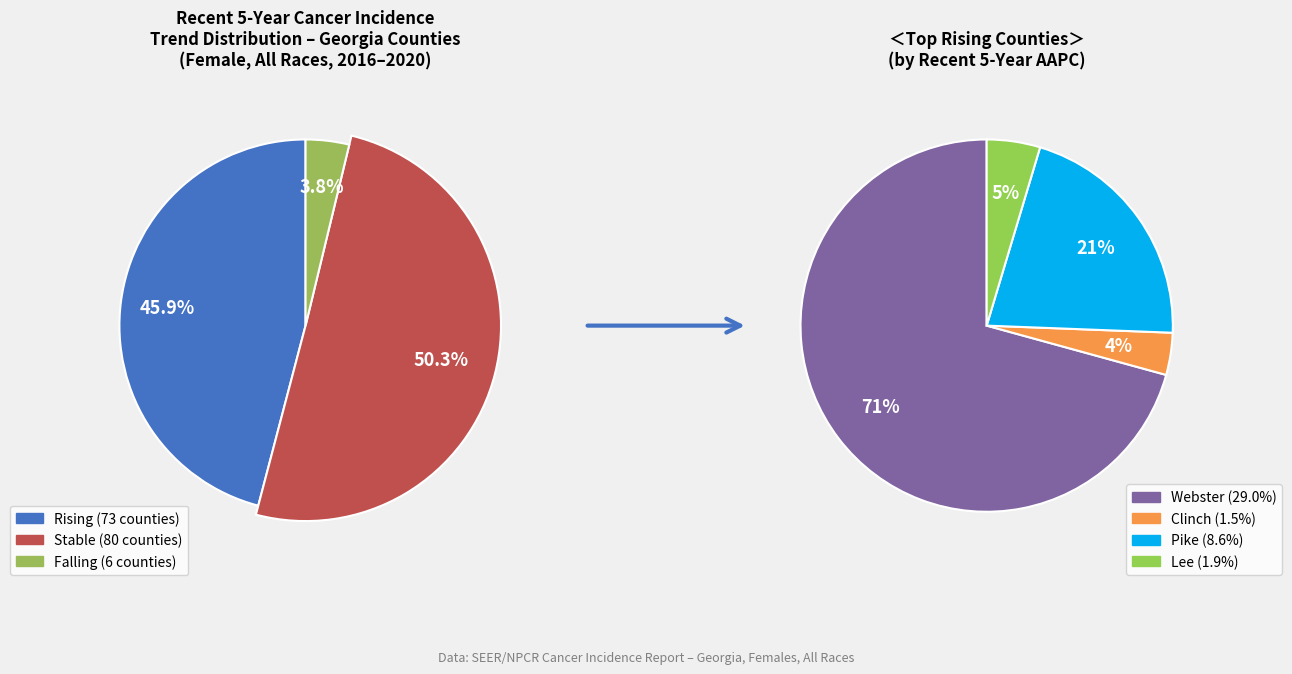

Which slice is the largest?

stable